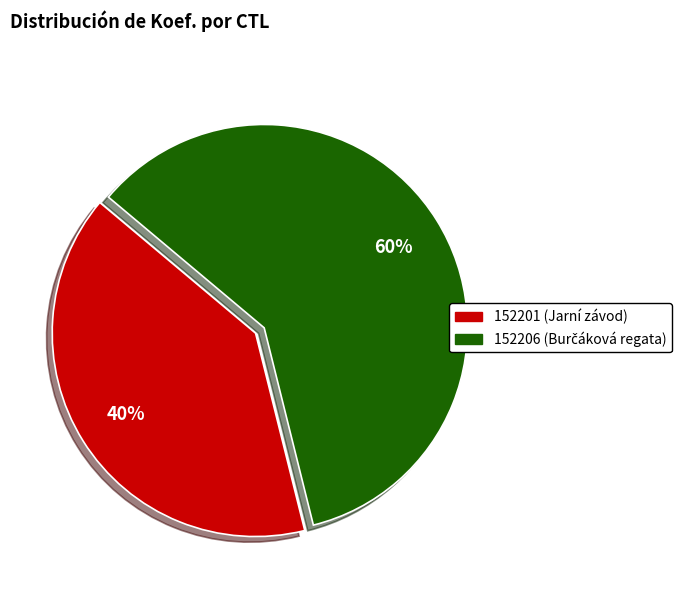

Which category has the smallest portion of the pie?

152201 (Jarní závod)